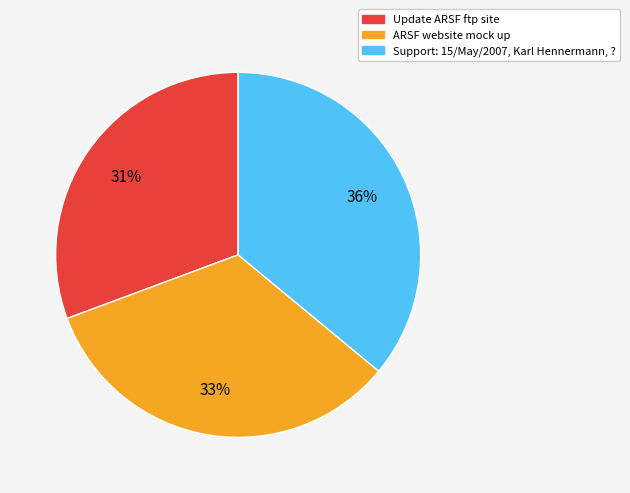

Is the sum of ARSF website mock up and Support: 15/May/2007, Karl Hennermann, ? greater than half?

Yes